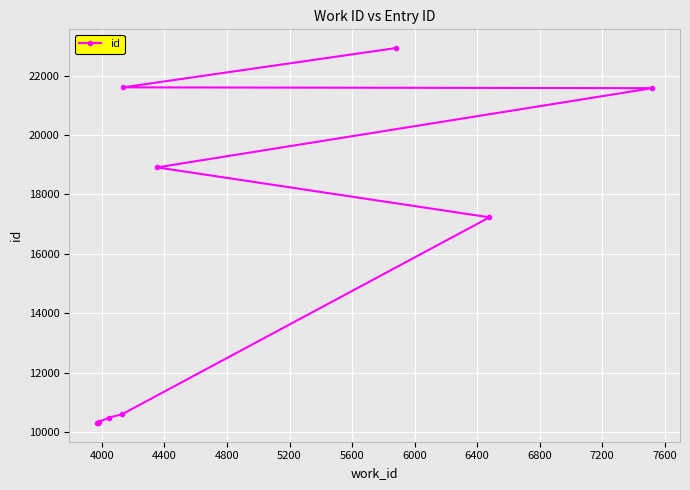

What is the maximum value shown in the chart?

22927